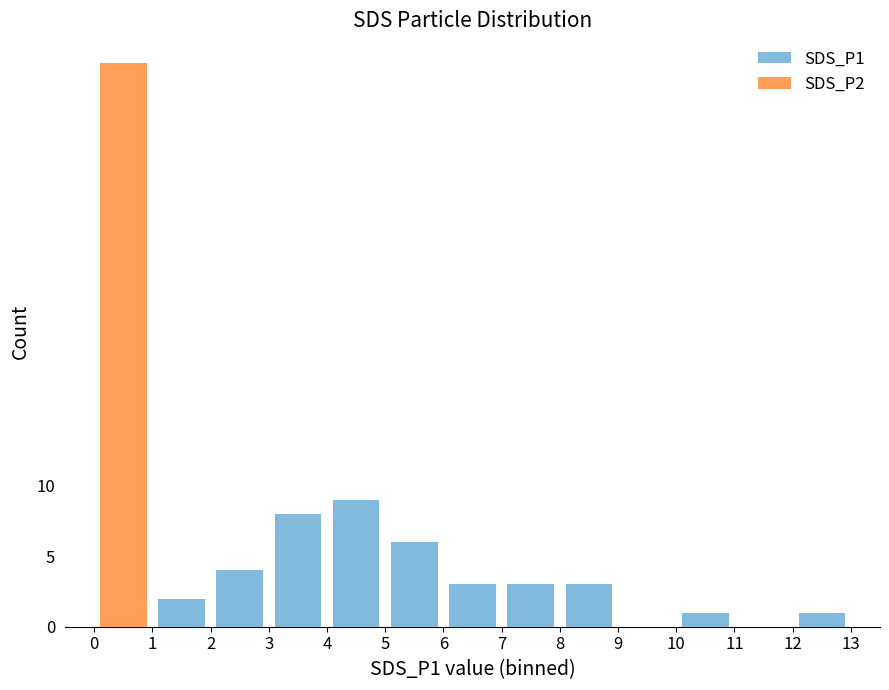

What is the average value of the SDS_P1 series?

3